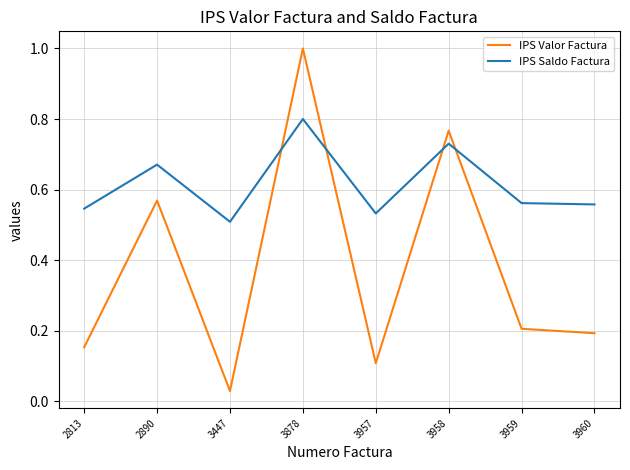

True or false: IPS Valor Factura and IPS Saldo Factura cross at least once.

True